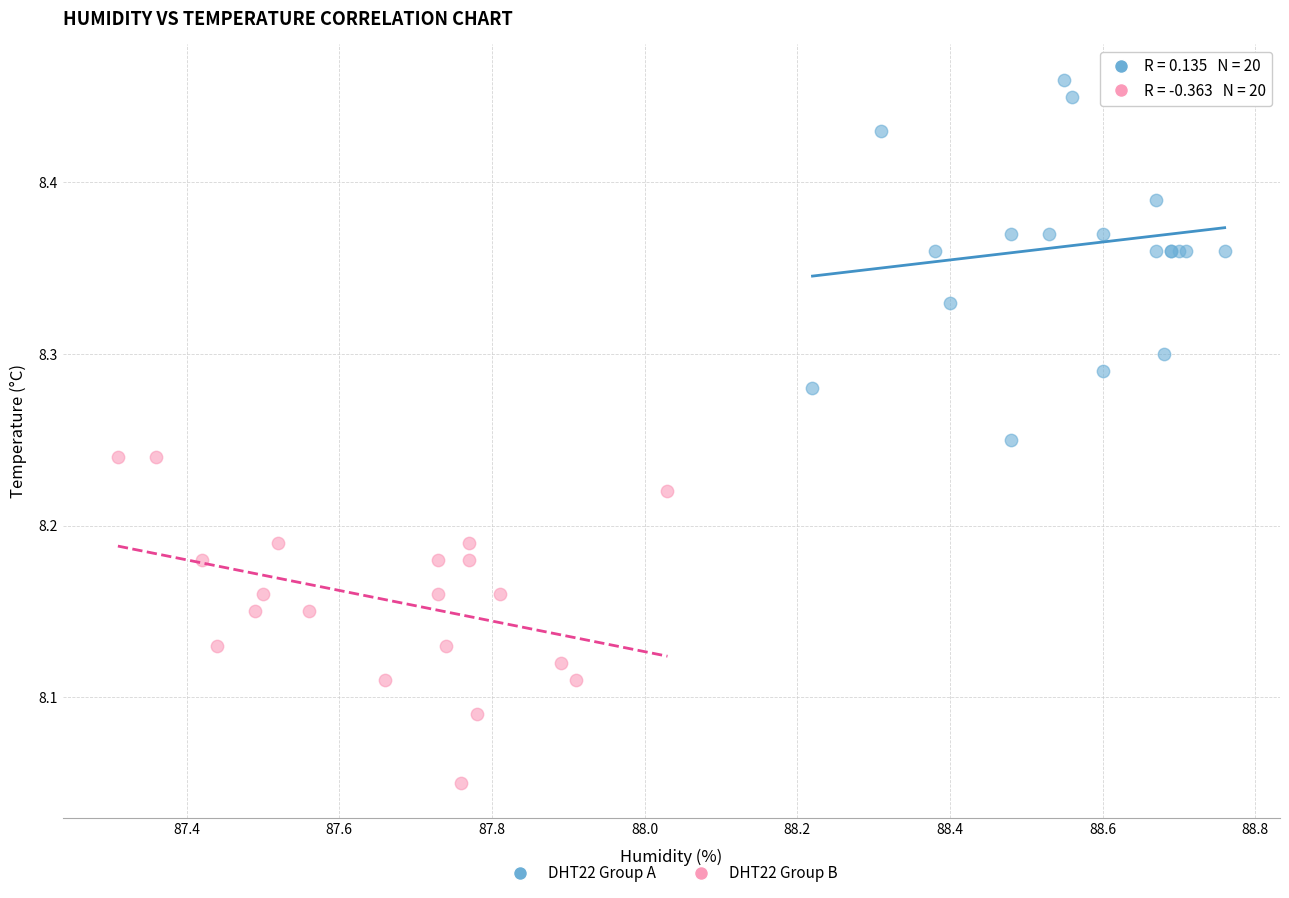

Which series reaches the maximum Y coordinate?

DHT22 Group A